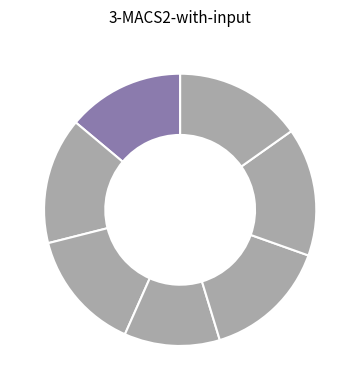

How many slices are in this pie chart?

7